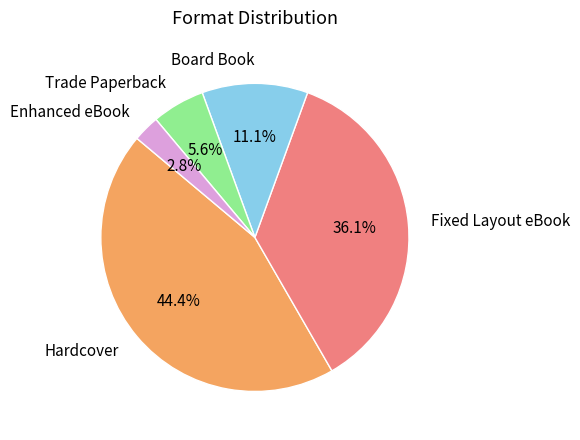

How many slices are in this pie chart?

5